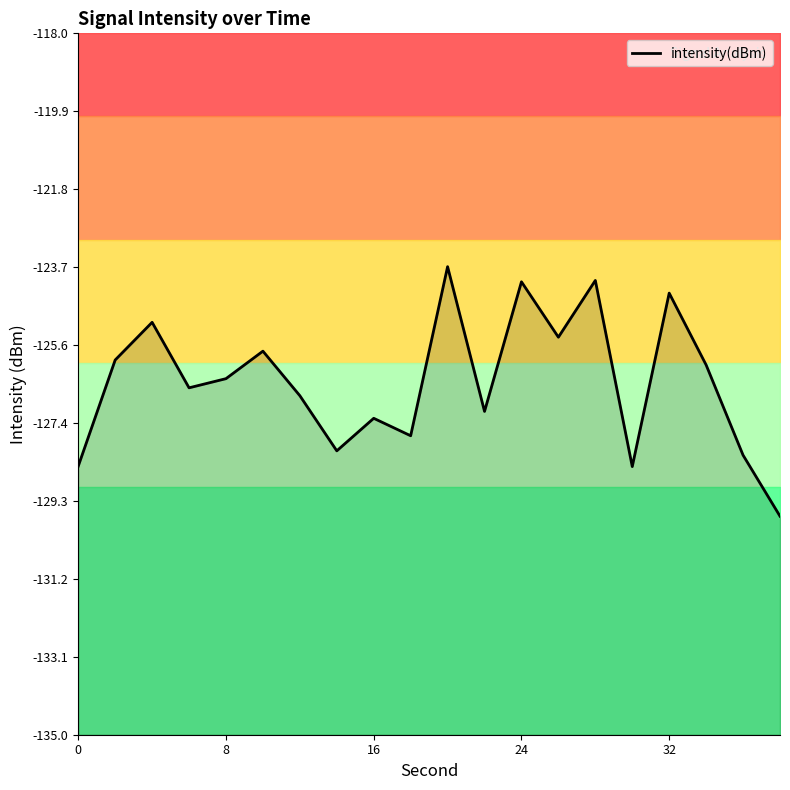

The value at 17 is -205.3. True or false?

False